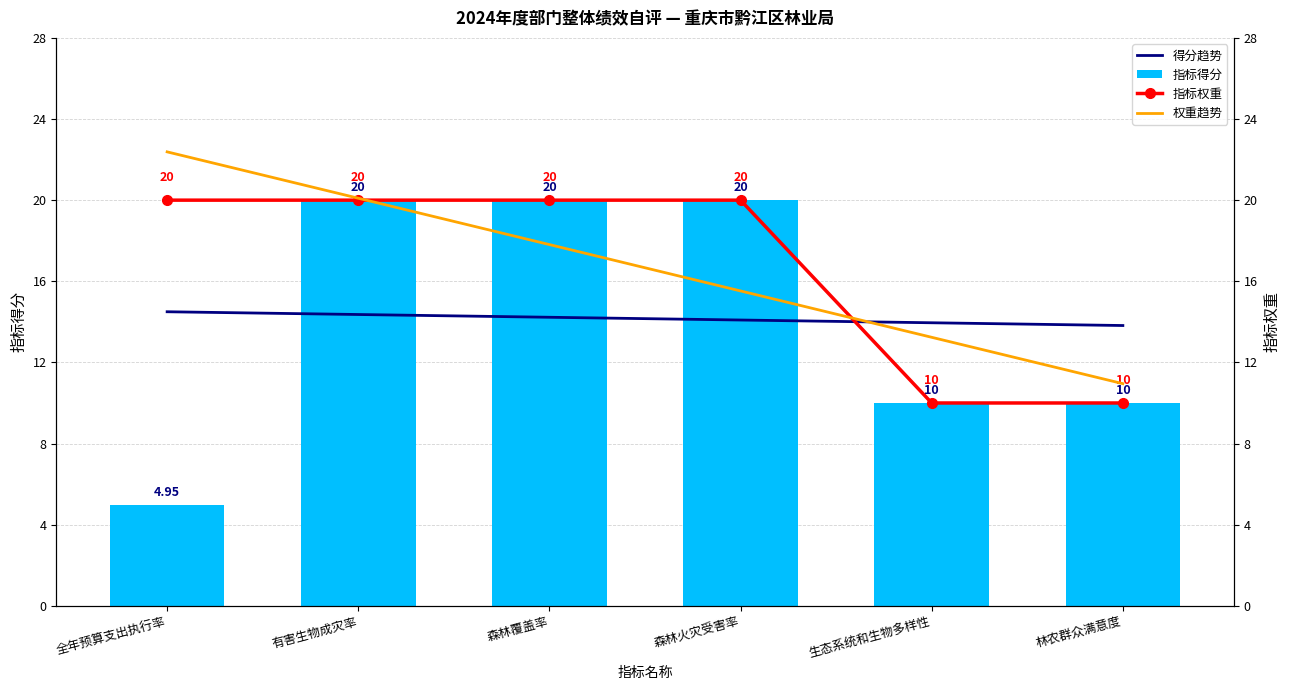

What is the spread (max minus min) of values at 全年预算支出执行率?

17.4